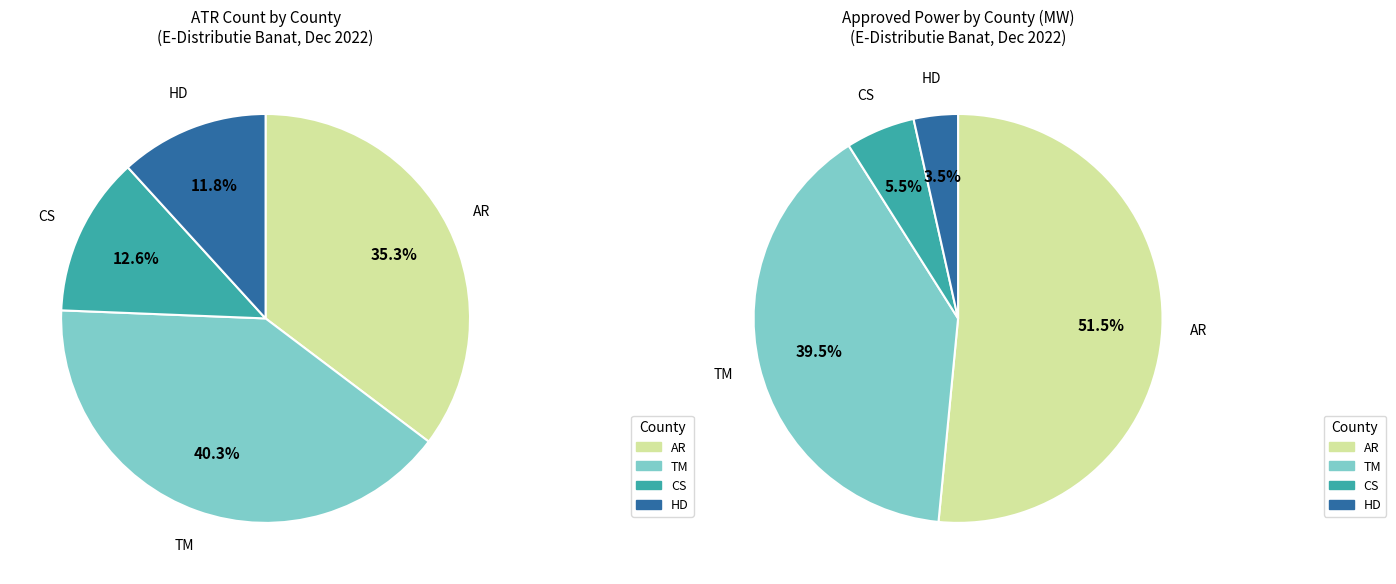

True or false: AR accounts for 25% of the total.

False